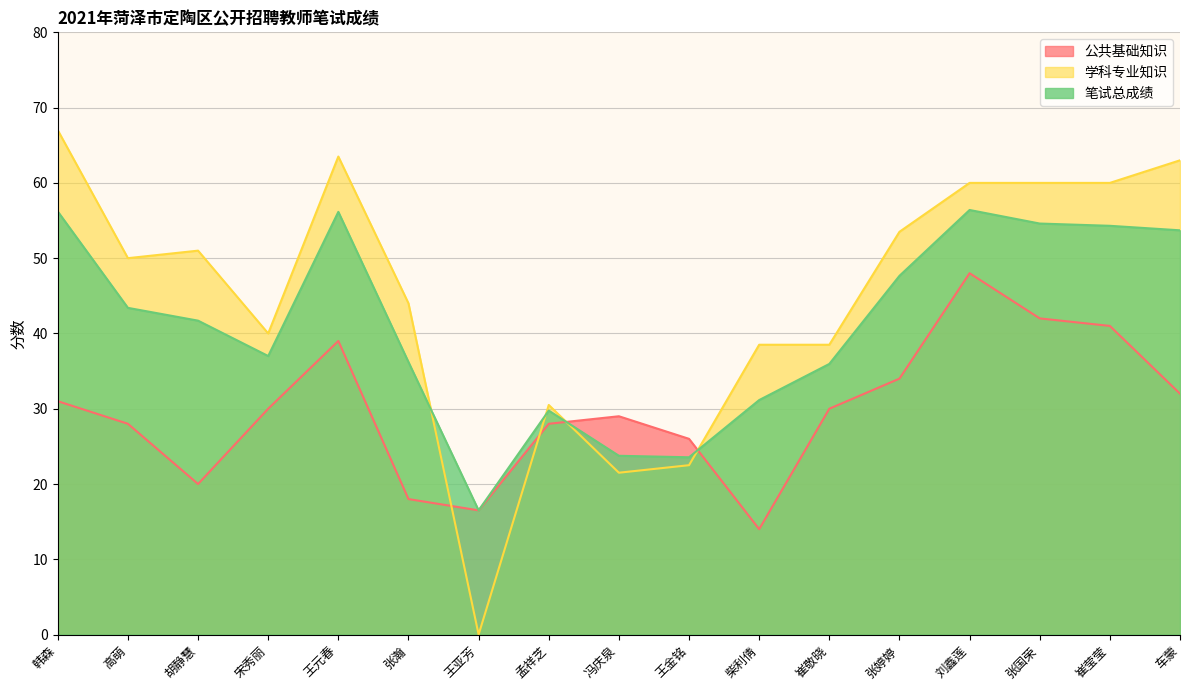

What is the maximum value shown in the chart?

67.0